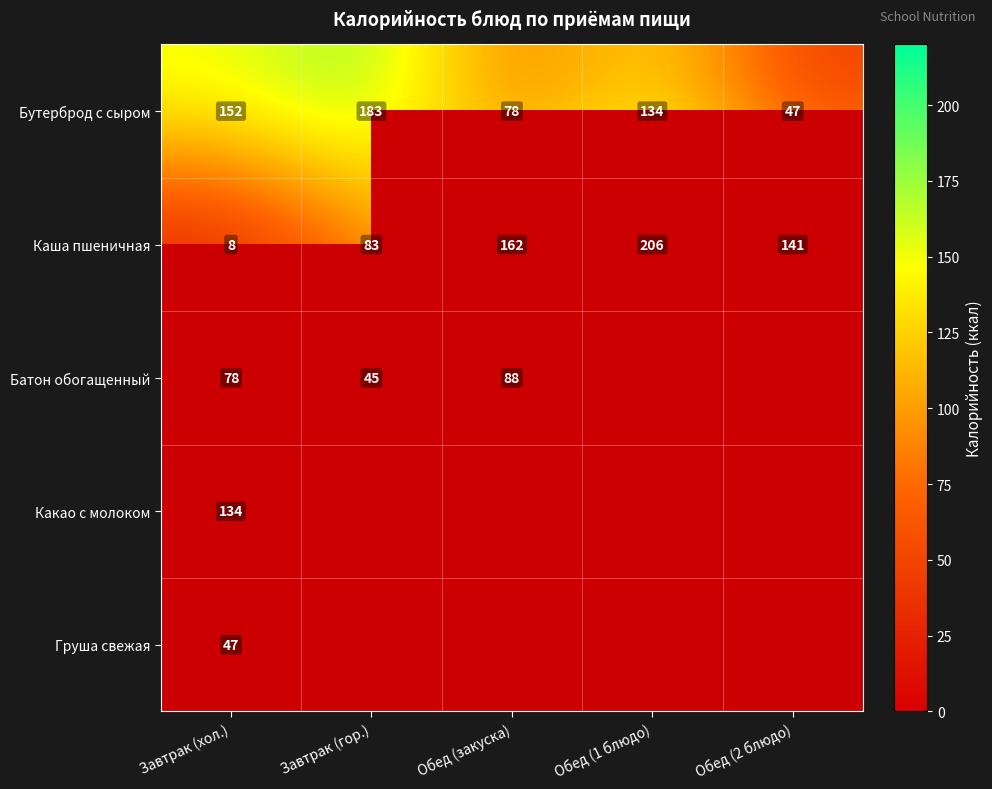

What is the difference between the highest and lowest values at Завтрак (гор.)?

138.0